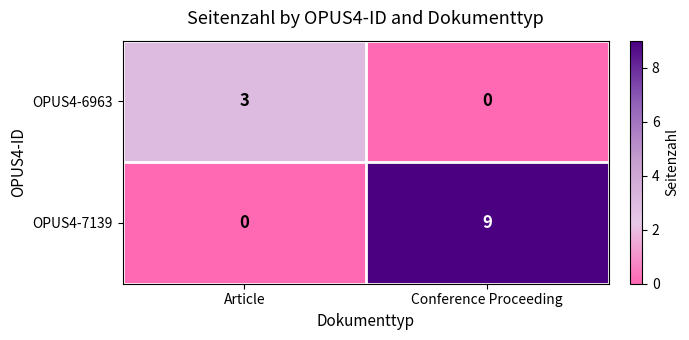

True or false: OPUS4-6963 has a value of 3 at Article.

True